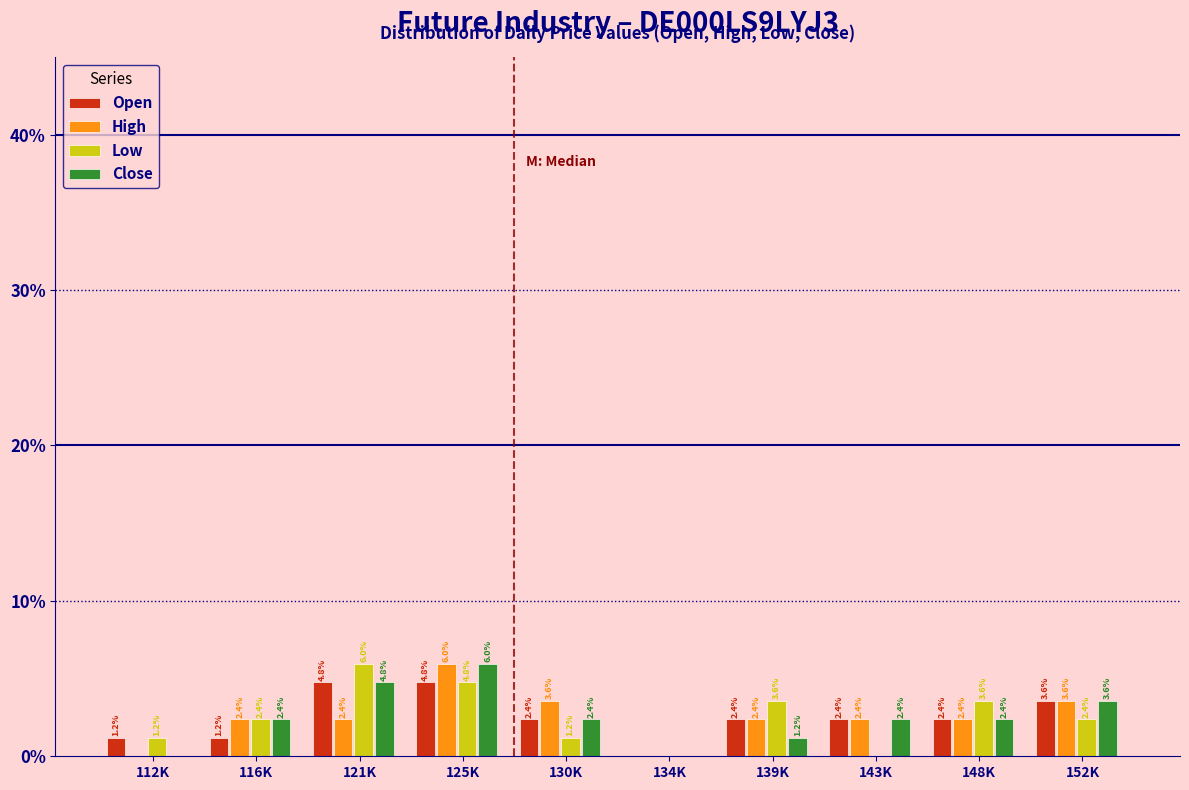

Are the bars horizontal?

No